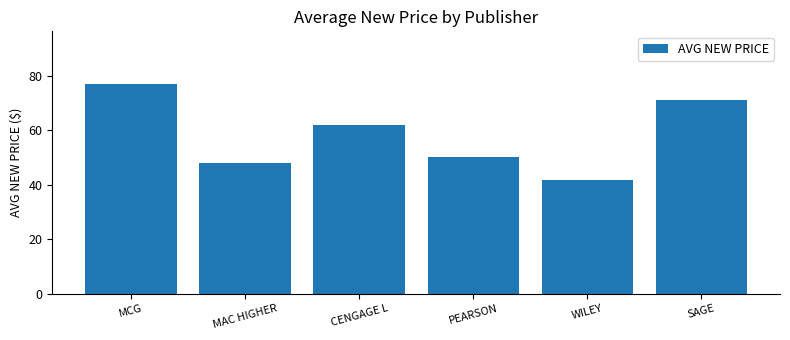

What position from the right is CENGAGE L?

4